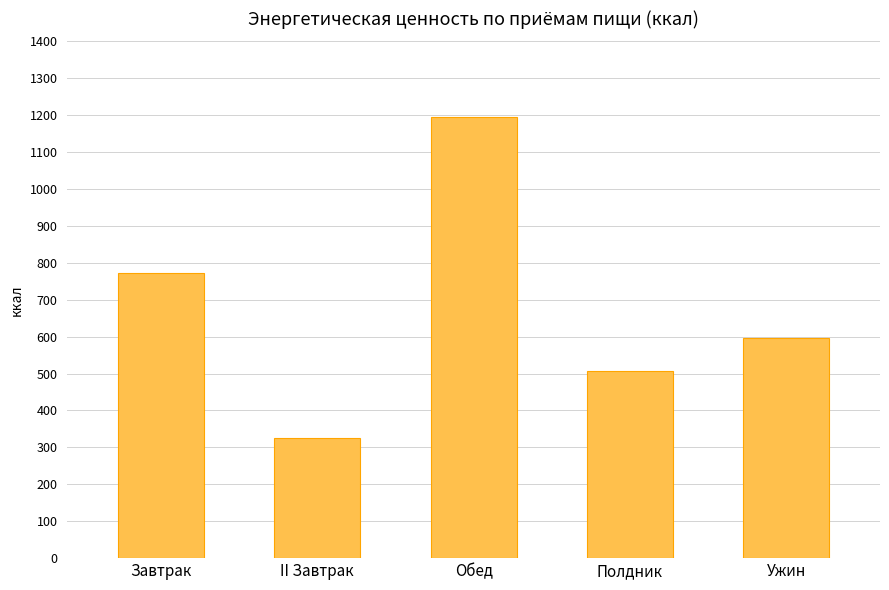

At which category does the chart reach its peak across all series?

Обед